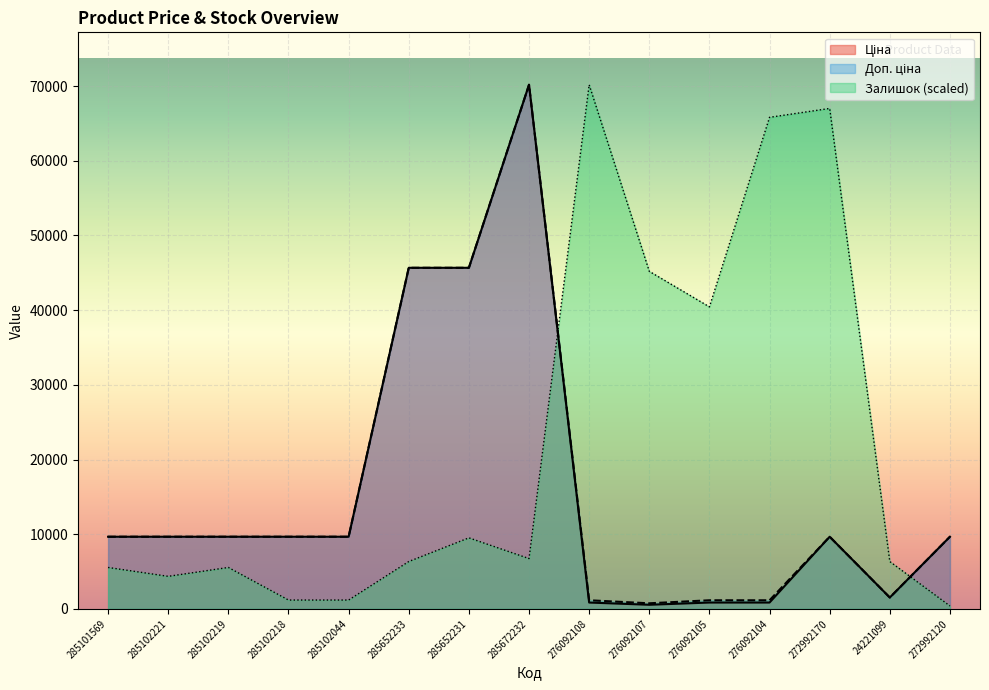

The Доп. ціна series shows 1268.5 at 276092107. True or false?

False